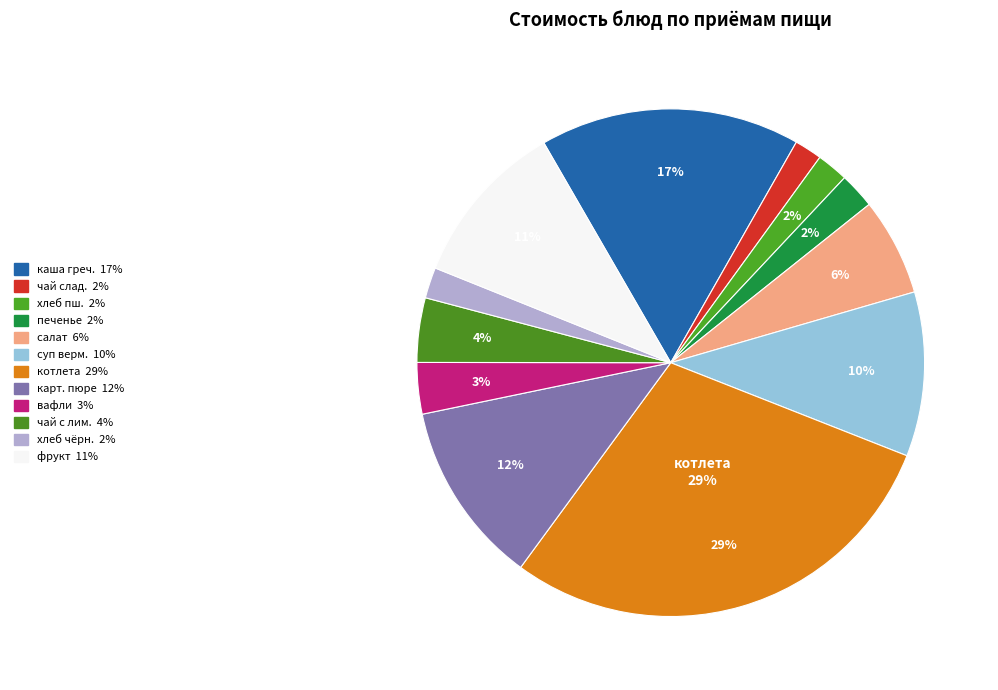

Which slice is the smallest?

чай сладкий